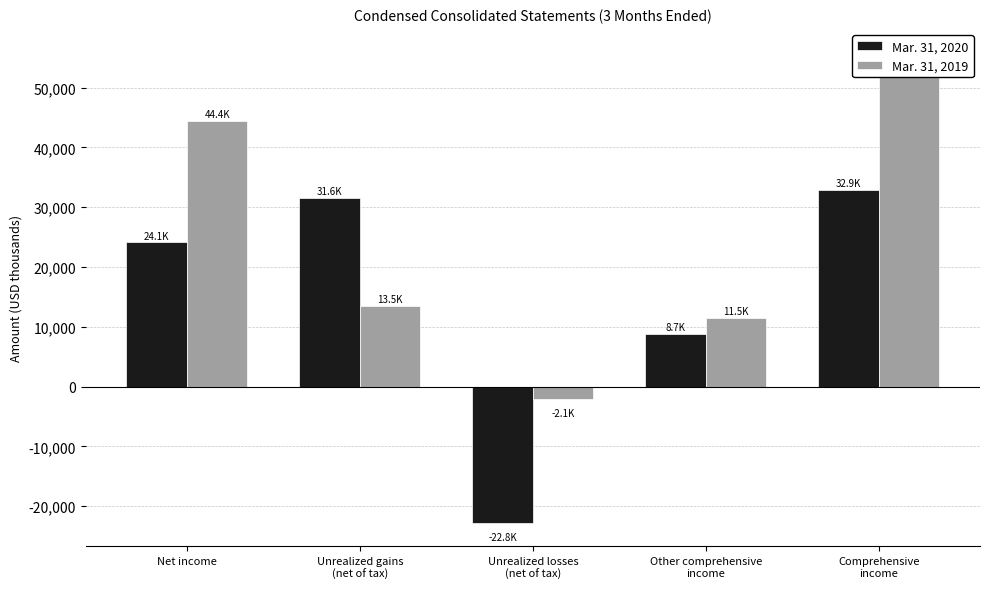

Where does the Mar. 31, 2019 series first go above 13488?

Net income